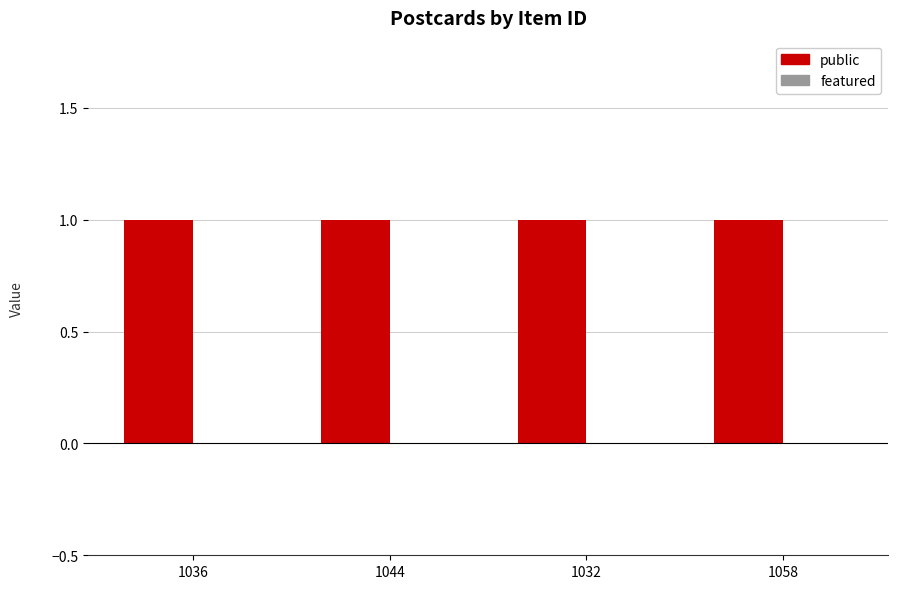

Is it true that featured equals 0 at 1032?

True